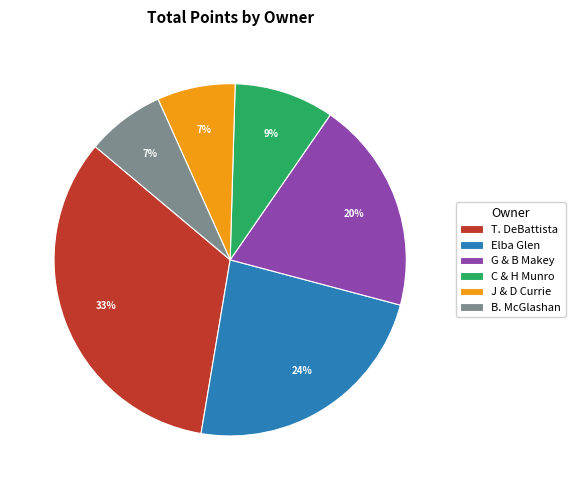

Which category has the biggest portion of the pie?

T. DeBattista